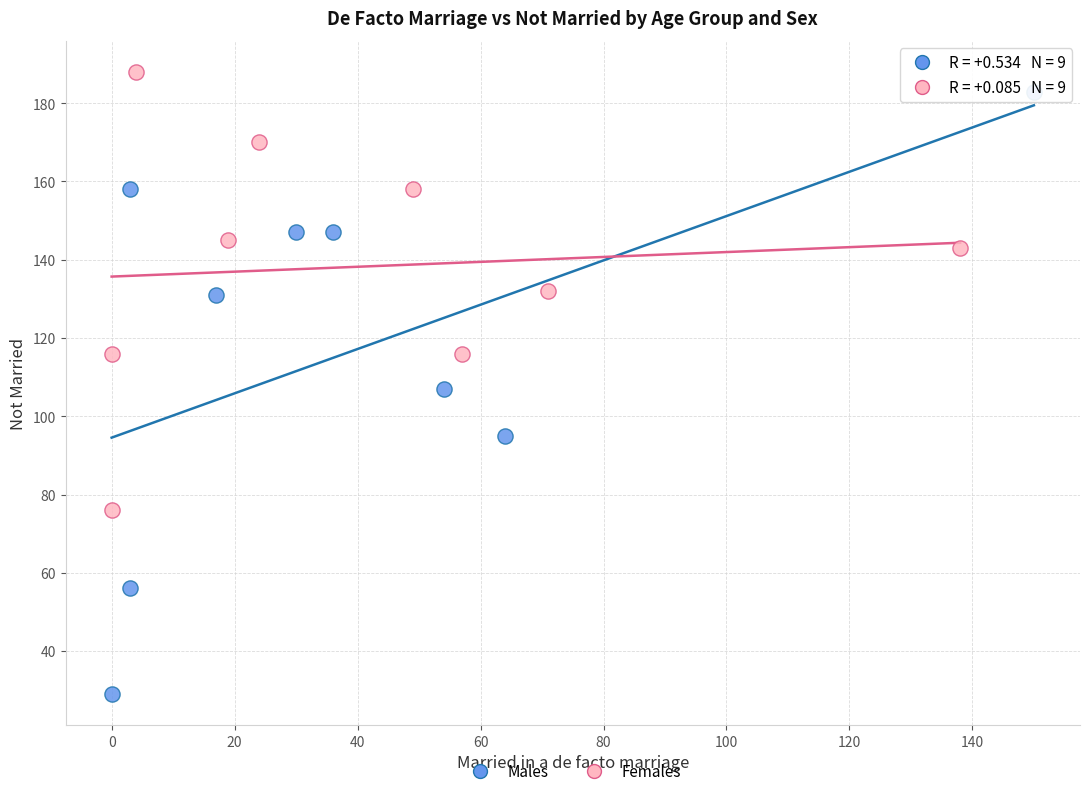

Which series reaches the minimum Y coordinate?

Males